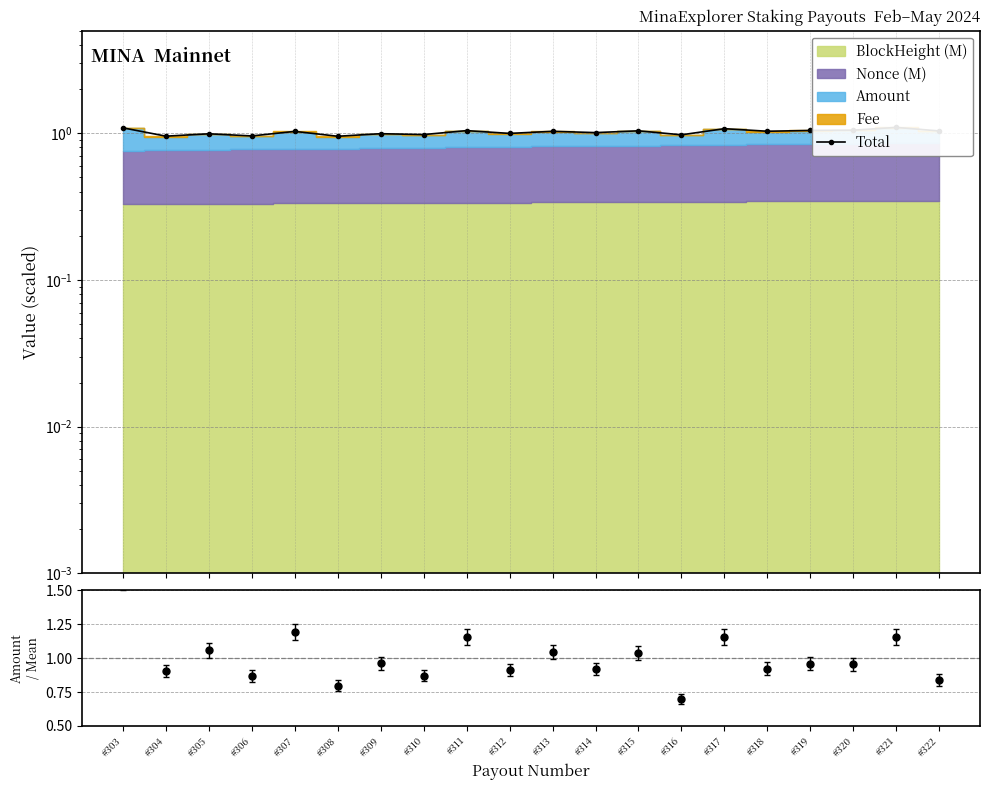

What is the difference between the values at #317 and #312?

0.1